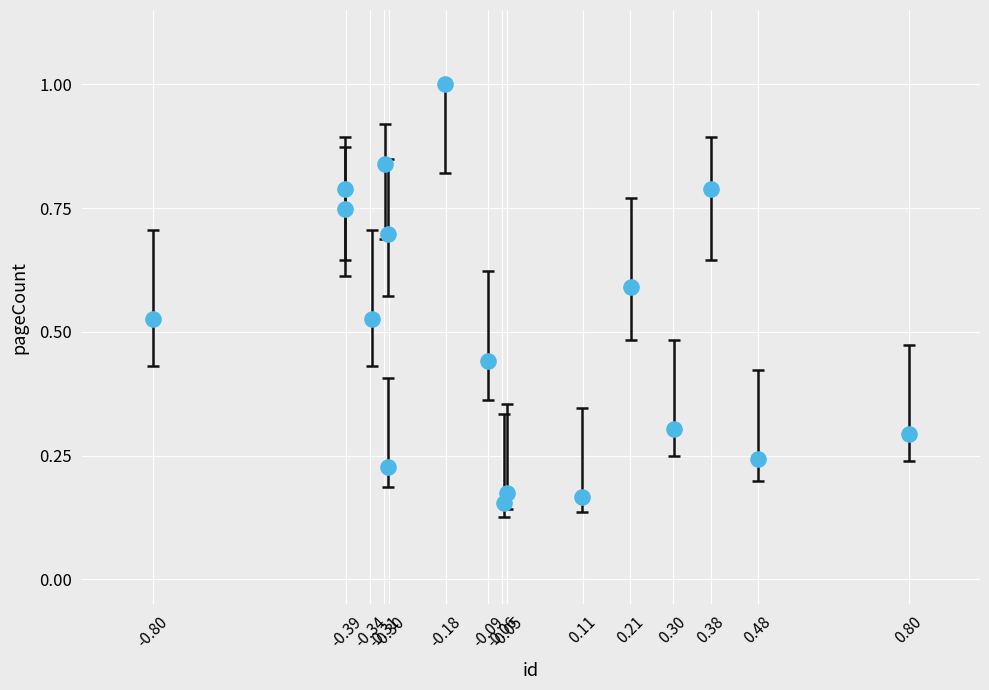

What is the range of X values (max minus min)?

1.6